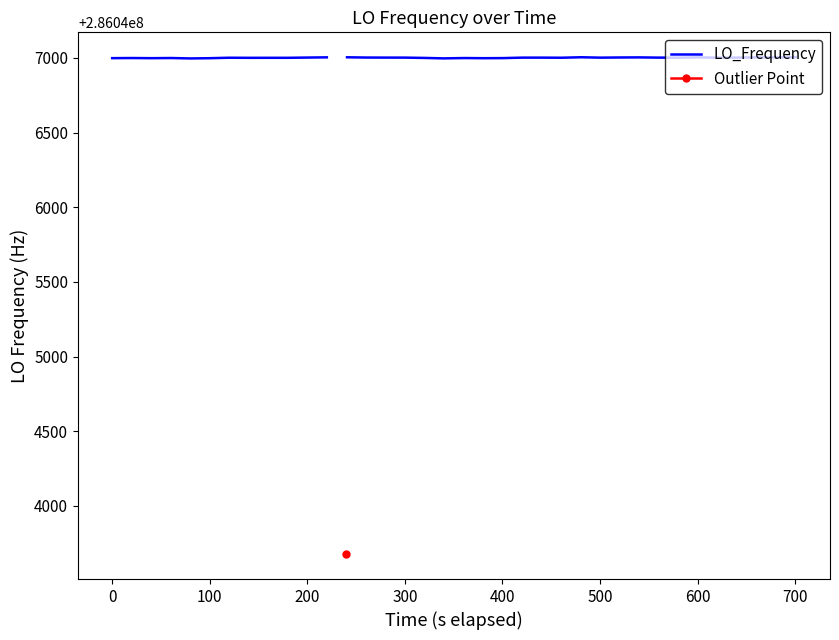

Reading left to right, transcribe all the data shown in this chart.

286046998.4	286046999.2	286046999.2	286046998.2	286046999.3	286046996.5	286046998.1	286047001.2	286047000.6	286047000.7	286047000.7	286047002.4	286047003.8	286043676.1	286047004.2	286047002.5	286047002.1	286047002.0	286046999.9	286046996.9	286046999.1	286046998.1	286046998.7	286047001.9	286047001.9	286047001.3	286047001.3	286047004.4	286047001.8	286047002.9	286047003.5	286047002.0	286047001.9	286047003.6	286047001.5	286047002.1	286047003.3	286047002.9	286047002.9	286047004.9